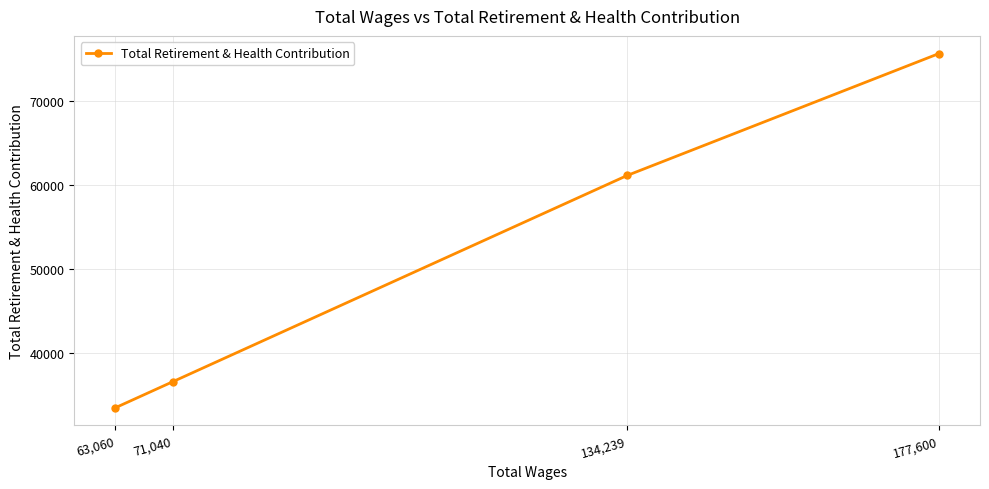

What is the difference between the maximum and minimum values?

42113.0